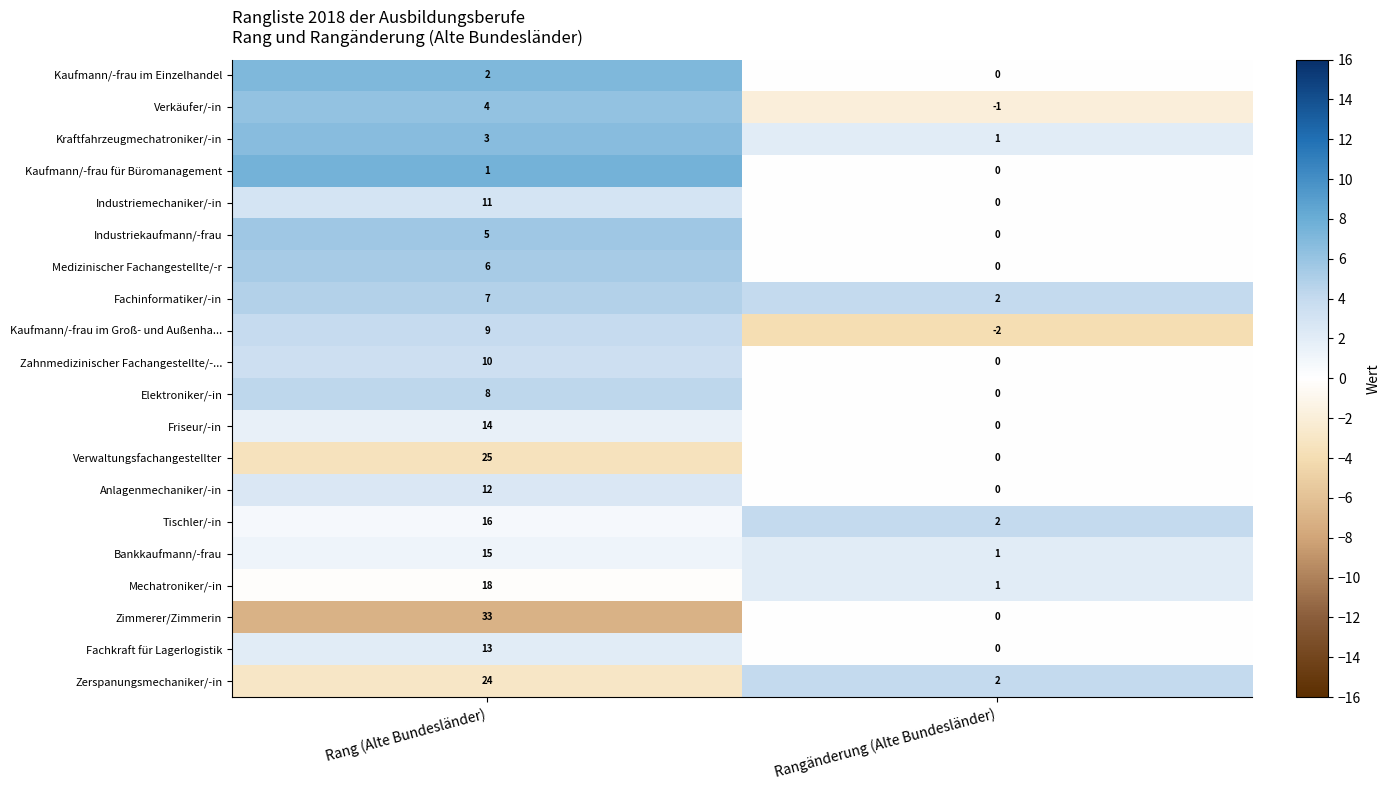

Rank the series at Rang (Alte Bundesländer) from highest to lowest value.

Zimmerer/Zimmerin, Verwaltungsfachangestellter, Zerspanungsmechaniker/-in, Mechatroniker/-in, Tischler/-in, Bankkaufmann/-frau, Friseur/-in, Fachkraft für Lagerlogistik, Anlagenmechaniker/-in, Industriemechaniker/-in, Zahnmedizinischer Fachangestellte/-..., Kaufmann/-frau im Groß- und Außenha..., Elektroniker/-in, Fachinformatiker/-in, Medizinischer Fachangestellte/-r, Industriekaufmann/-frau, Verkäufer/-in, Kraftfahrzeugmechatroniker/-in, Kaufmann/-frau im Einzelhandel, Kaufmann/-frau für Büromanagement